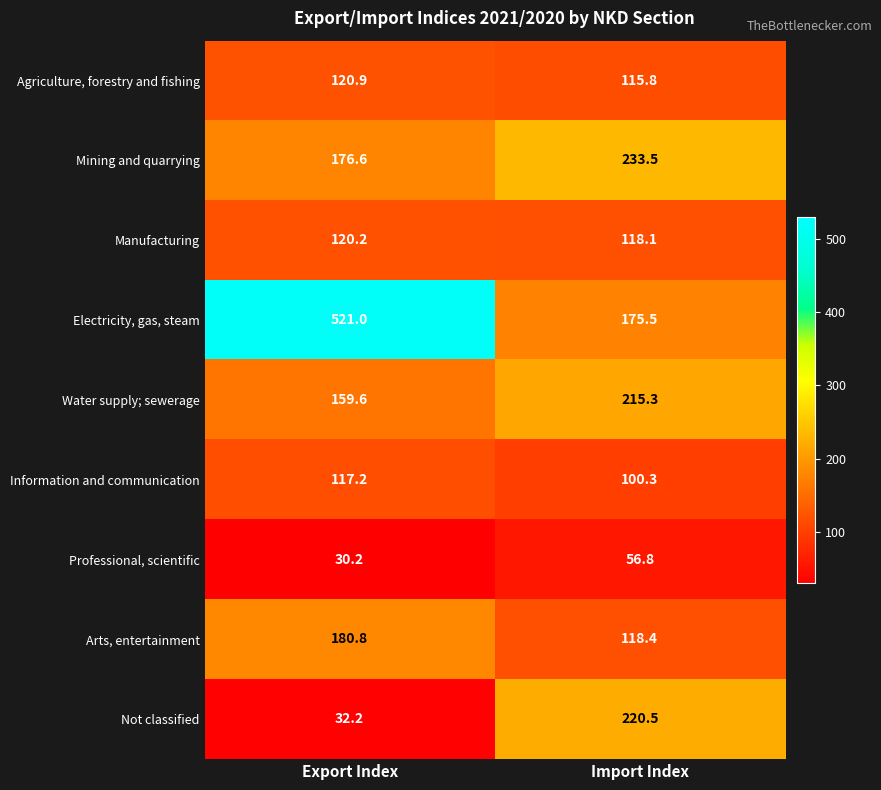

What is the difference between the maximum and minimum values in the Agriculture, forestry and fishing series?

5.1